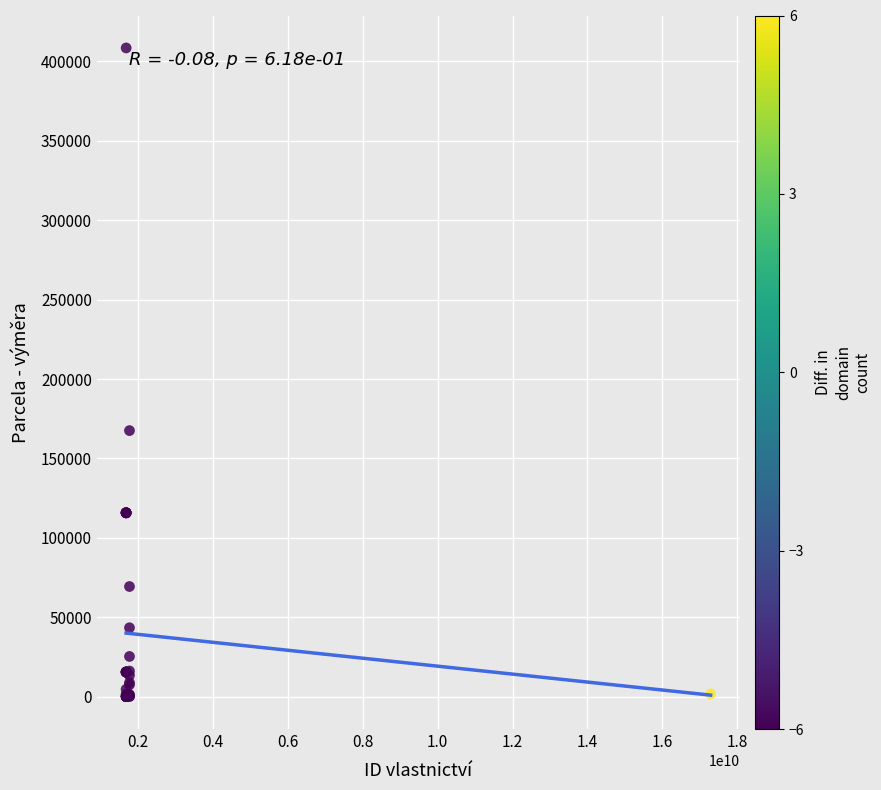

What Y value in the scatter plot is closest to 204242?

167517